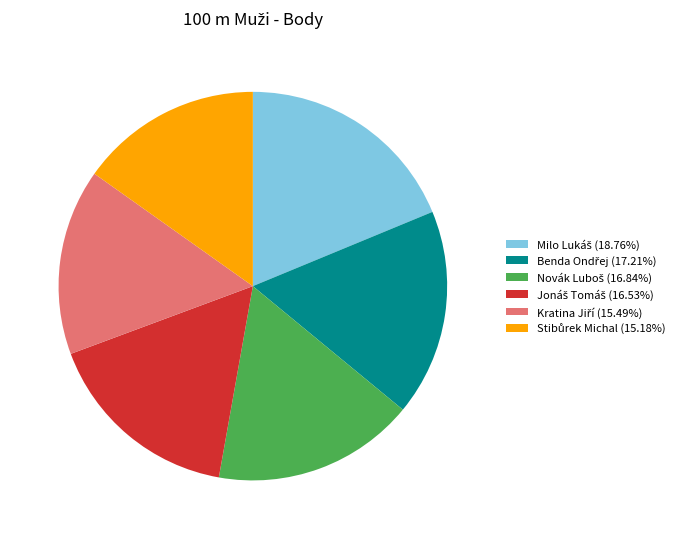

Is there a majority slice in this chart?

No